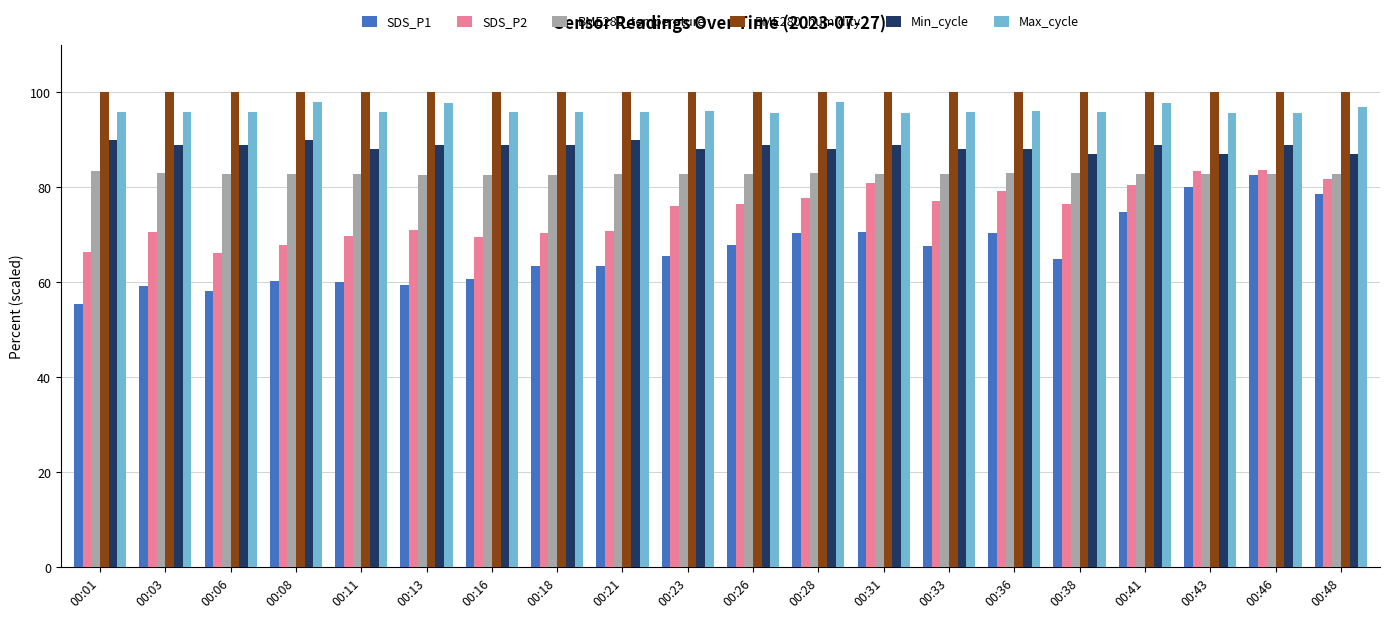

What is the approximate value of Max_cycle at 00:46?

95.7